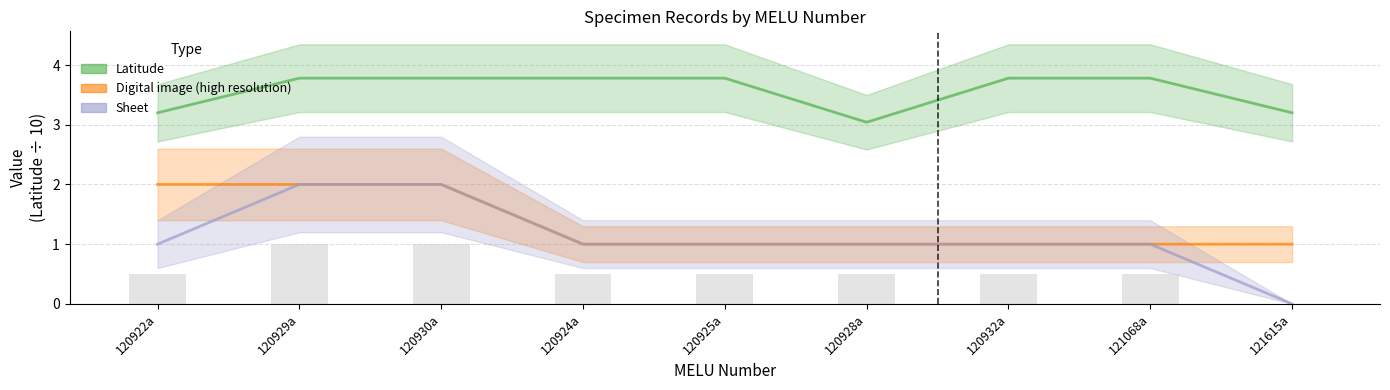

Rank the series by their maximum value, from highest to lowest.

Latitude, Digital image (high resolution), Sheet